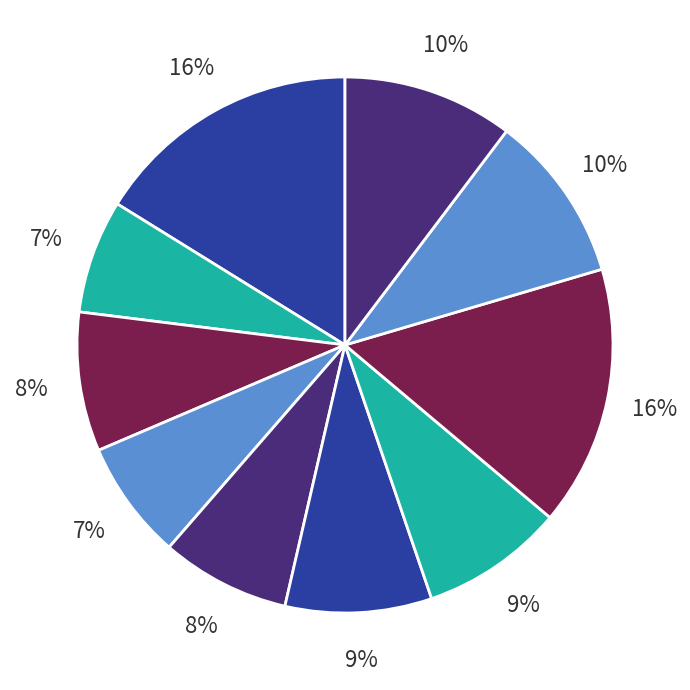

How many slices are in this pie chart?

10